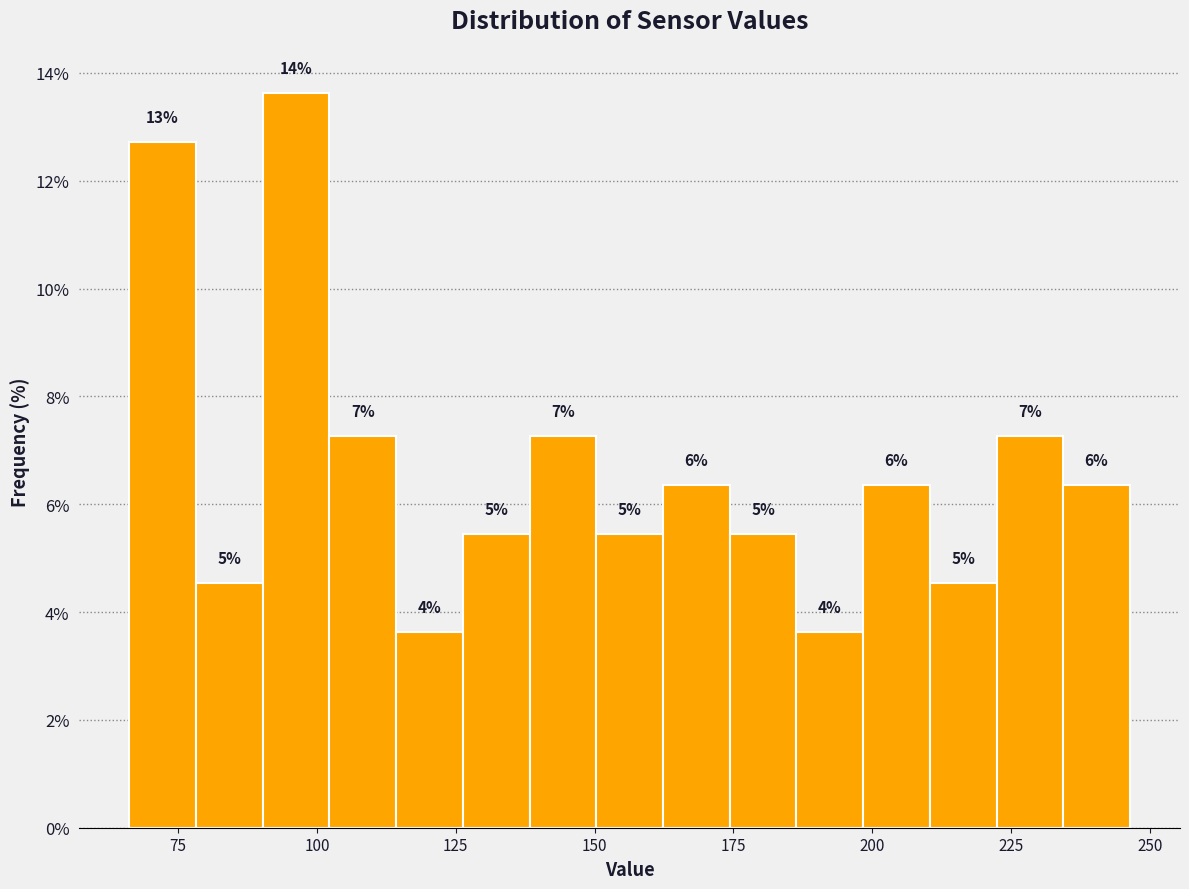

Read against the x-axis, roughly where is the centre of the tallest bar?

95